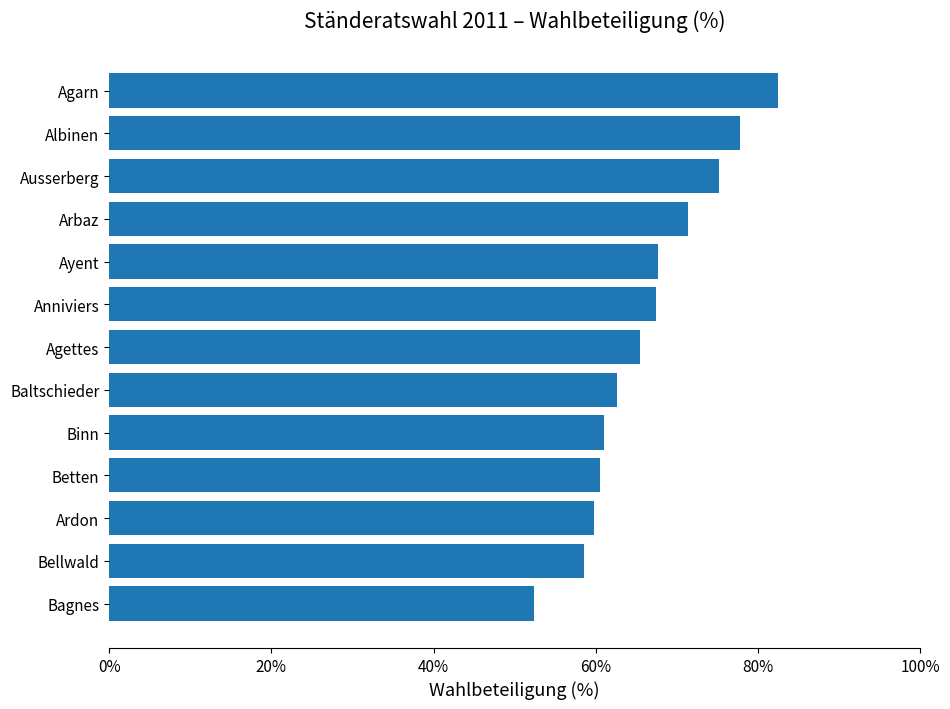

Read the value at Ardon.

59.8